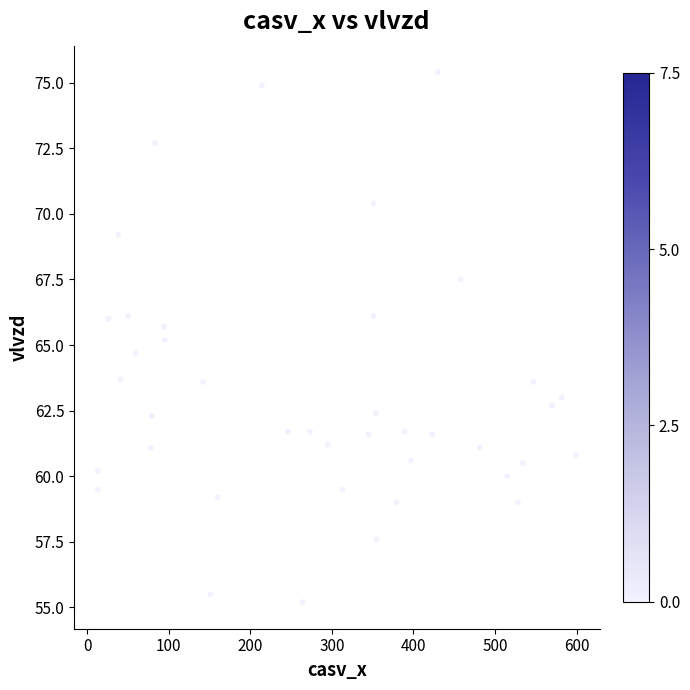

What is the range of Y values (max minus min)?

20.2